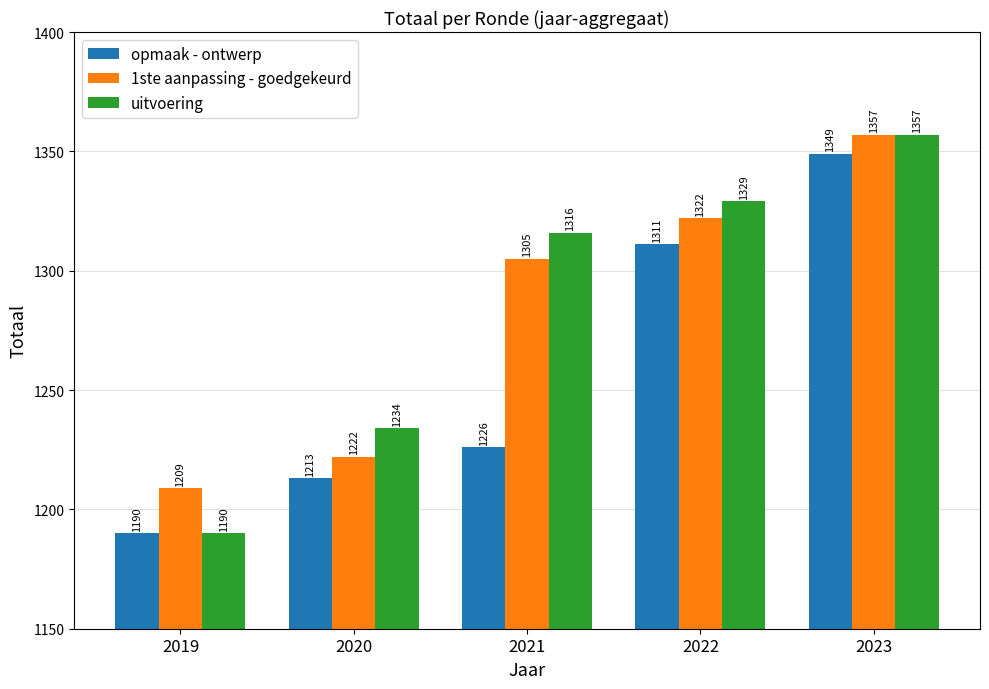

At which category is the sum across all series the highest?

2023